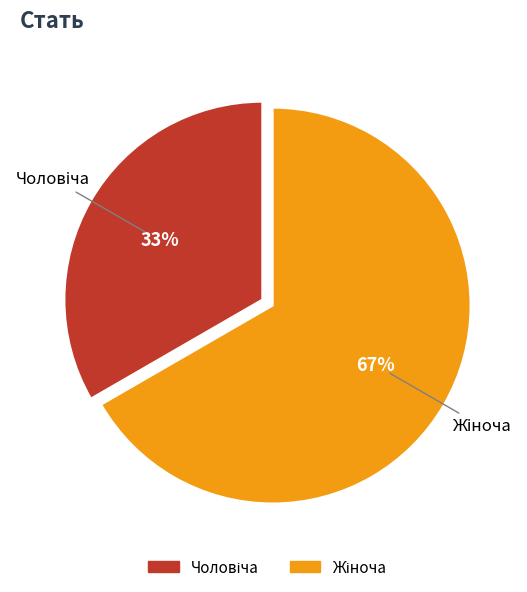

To the nearest percent, what is the average slice percentage?

50%